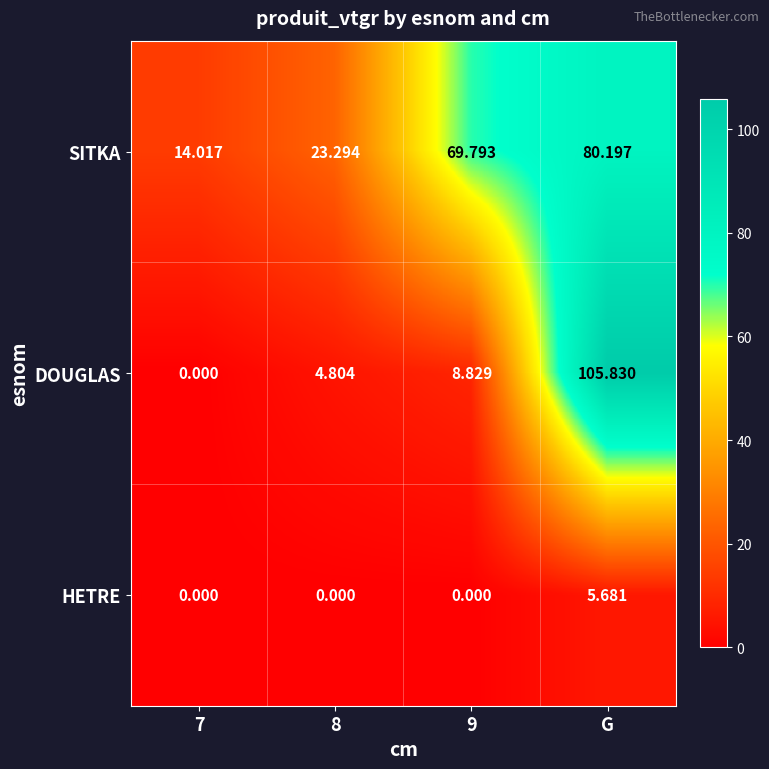

What is the greatest value displayed?

105.8